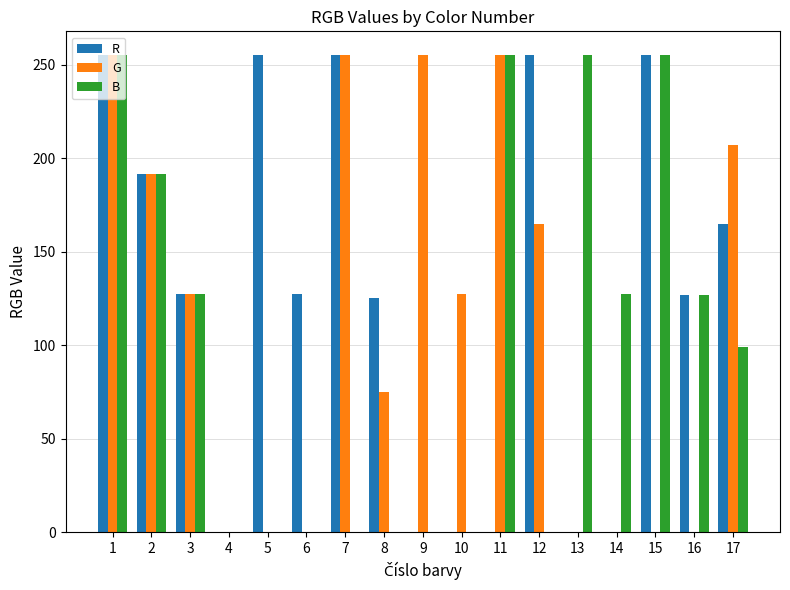

At which label does R first exceed 127?

1